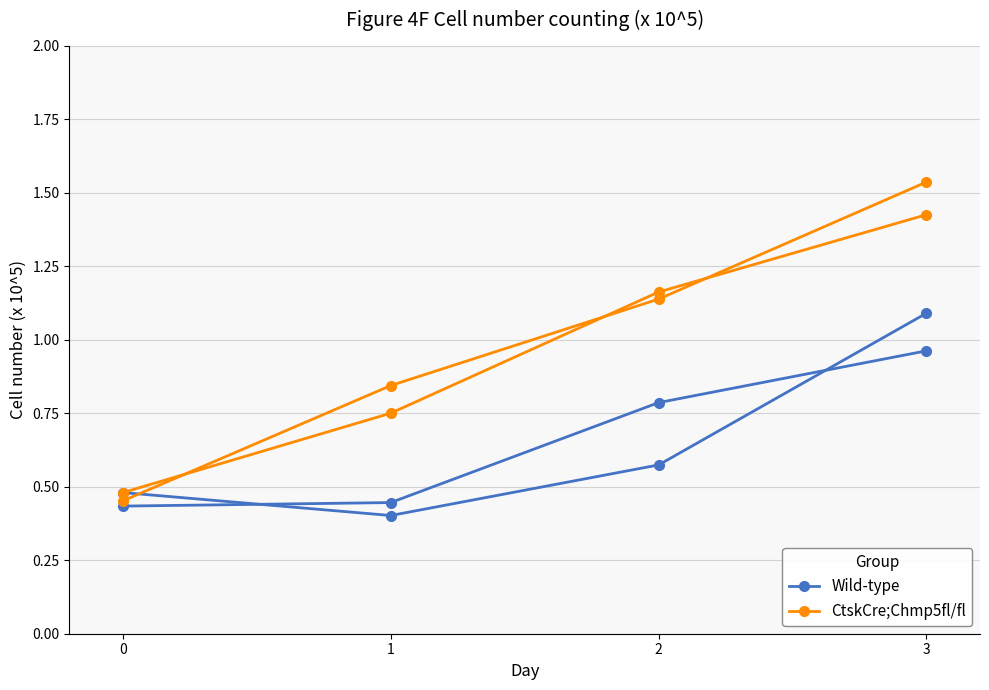

The CtskCre;Chmp5fl/fl series shows 0.8 at 1. True or false?

True